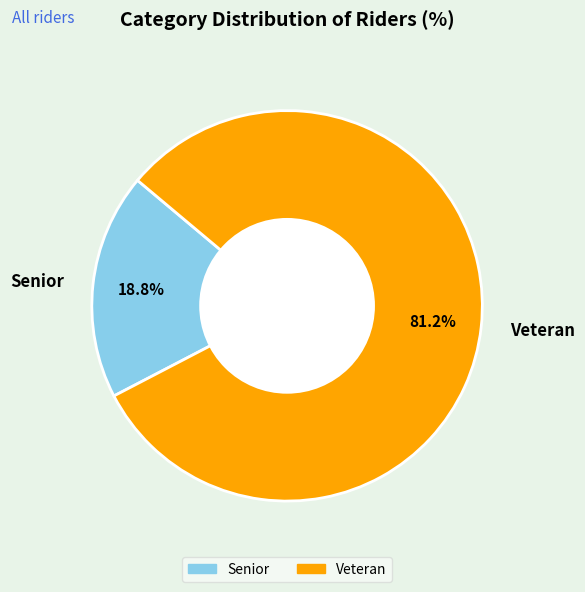

Is it true that Senior is 32% of the pie?

False